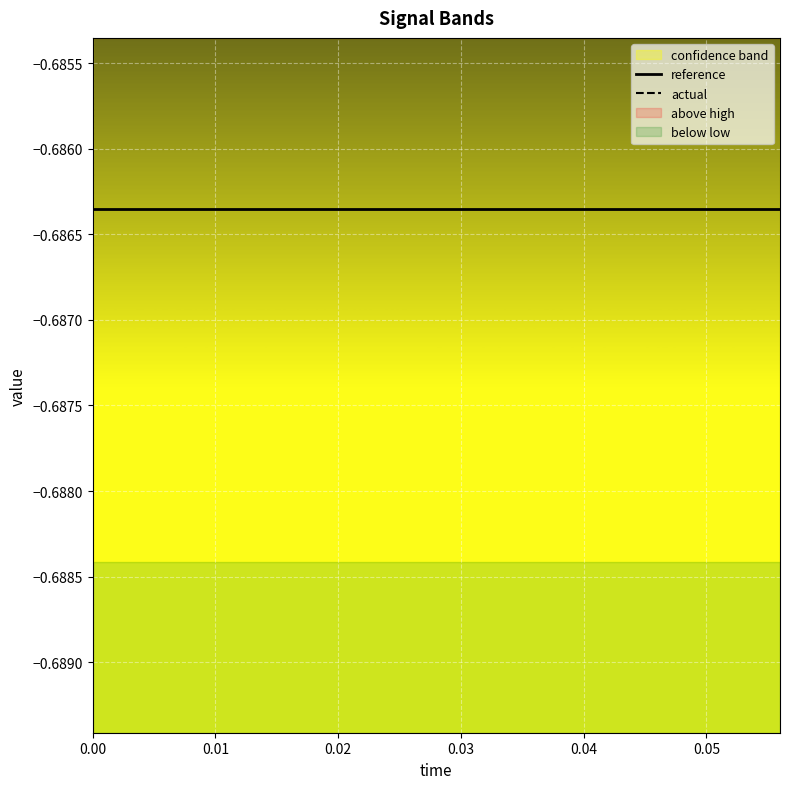

True or false: reference and actual intersect in this chart.

False